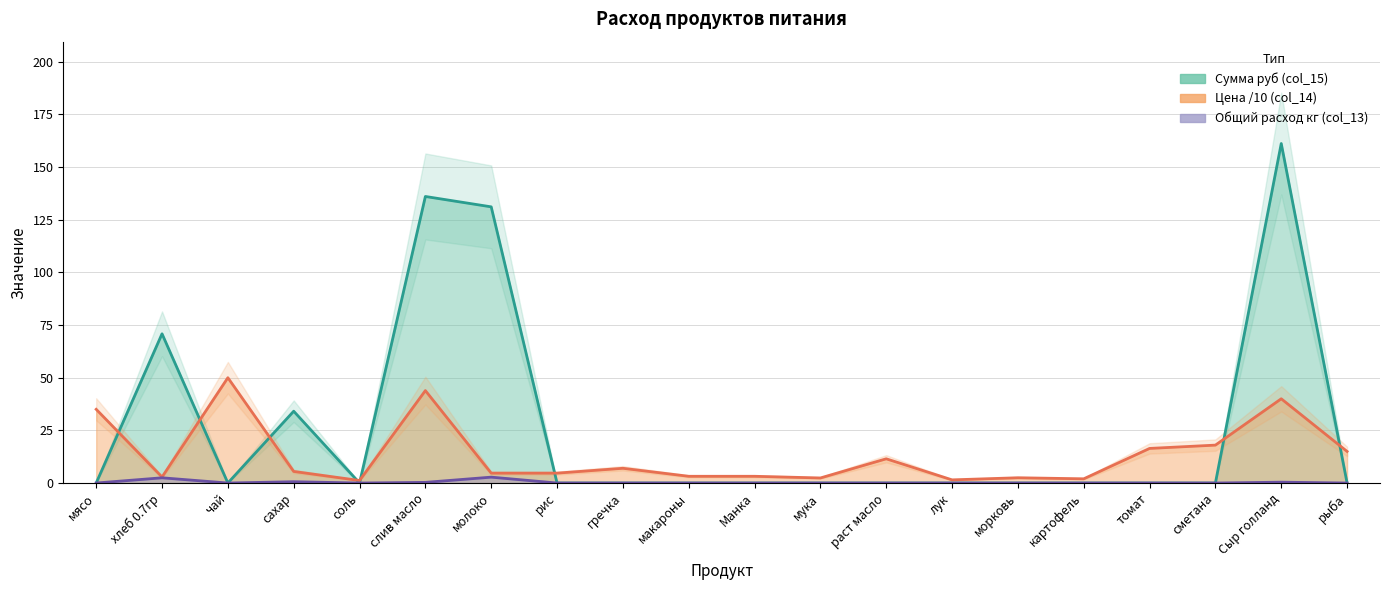

What is the difference between the maximum and minimum values in the Сумма (col_15) series?

161.2